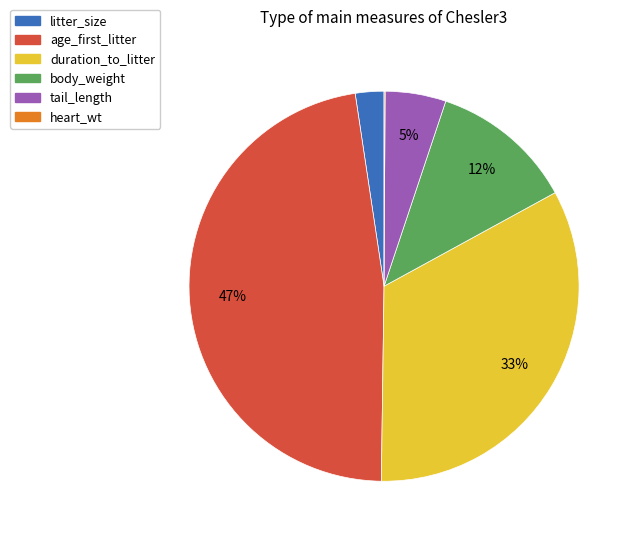

What is the ratio of the value at tail_length to the value at body_weight?

0.4